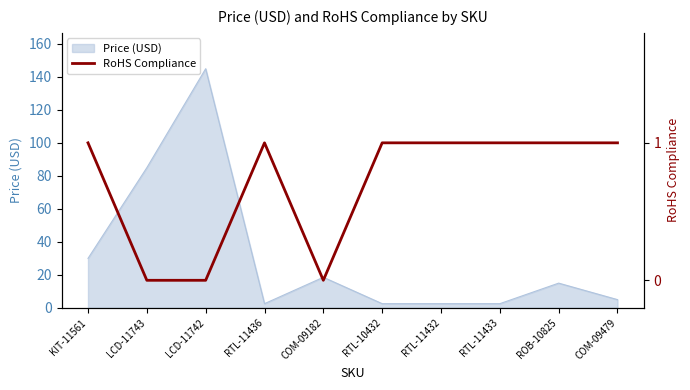

True or false: there are more than 2 points higher than both neighbors.

False